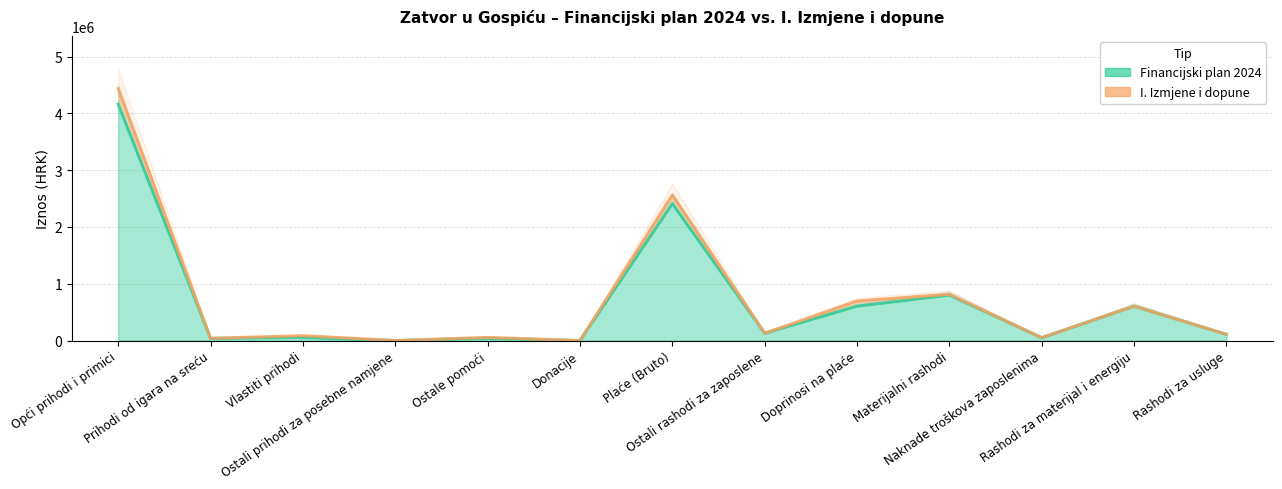

Where is I. Izmjene i dopune nearest to the value 2217192?

Plaće (Bruto)